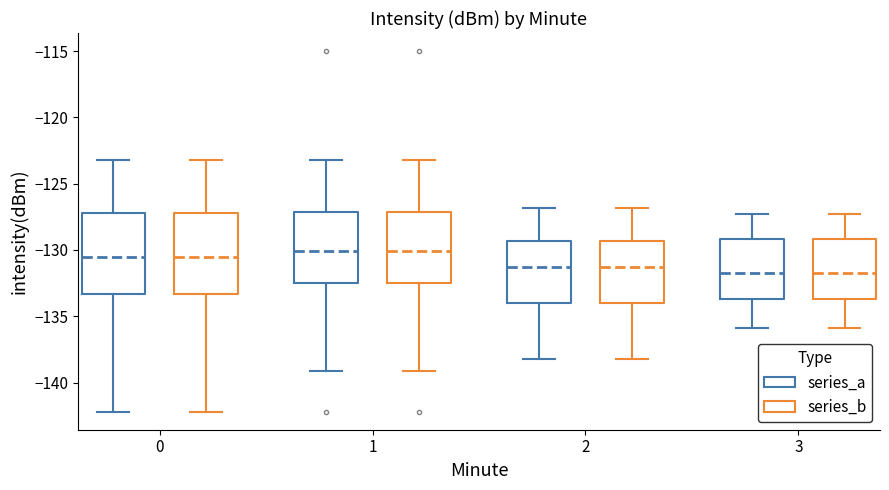

Reading left to right, read every box against the y-axis: the position of its median line, the range the box covers, and the ends of its whiskers. The values are not printed on the chart, so give them approximately, as read against the axis.

0 (series_a): median -130.5, box -133.5 to -127.0, whiskers -142.0 to -123.0
0 (series_b): median -130.5, box -133.5 to -127.0, whiskers -142.0 to -123.0
1 (series_a): median -130.0, box -132.5 to -127.0, whiskers -139.0 to -123.0
1 (series_b): median -130.0, box -132.5 to -127.0, whiskers -139.0 to -123.0
2 (series_a): median -131.0, box -134.0 to -129.5, whiskers -138.0 to -127.0
2 (series_b): median -131.0, box -134.0 to -129.5, whiskers -138.0 to -127.0
3 (series_a): median -131.5, box -133.5 to -129.0, whiskers -136.0 to -127.5
3 (series_b): median -131.5, box -133.5 to -129.0, whiskers -136.0 to -127.5